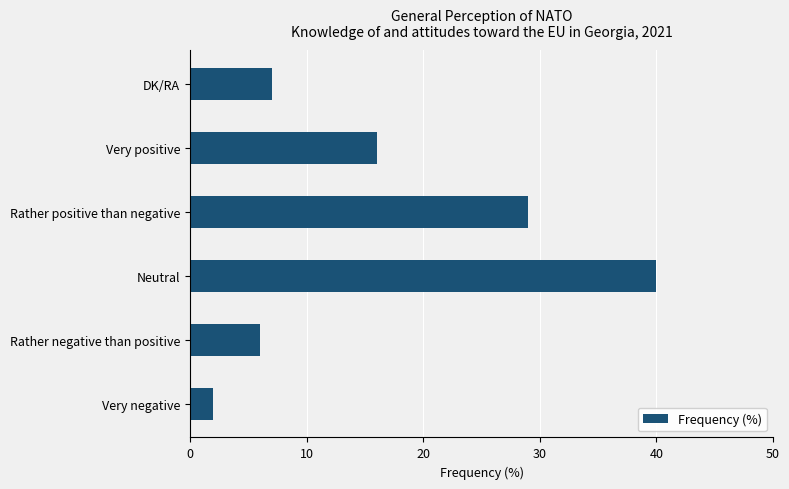

What is the maximum value shown in the chart?

40